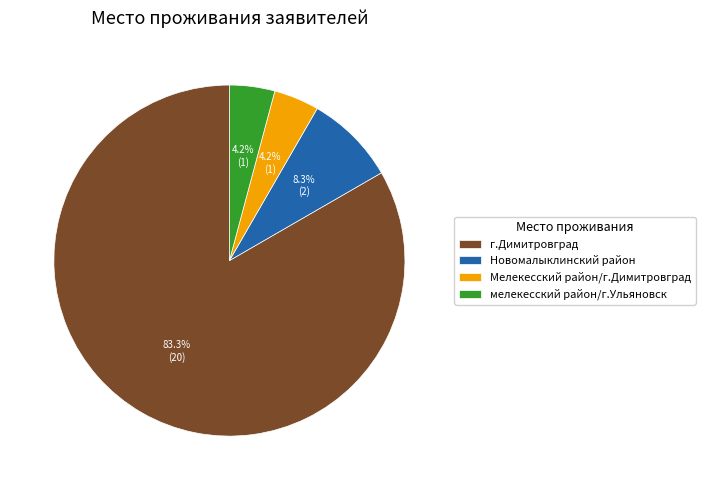

Count the number of slices in the pie.

4